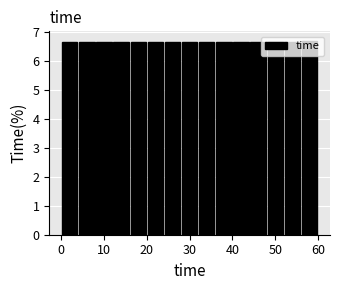

What is the height of the bar covering 36 to 40 on the x-axis? The values are not printed on the chart, so give them approximately, as read against the axis.

6.7